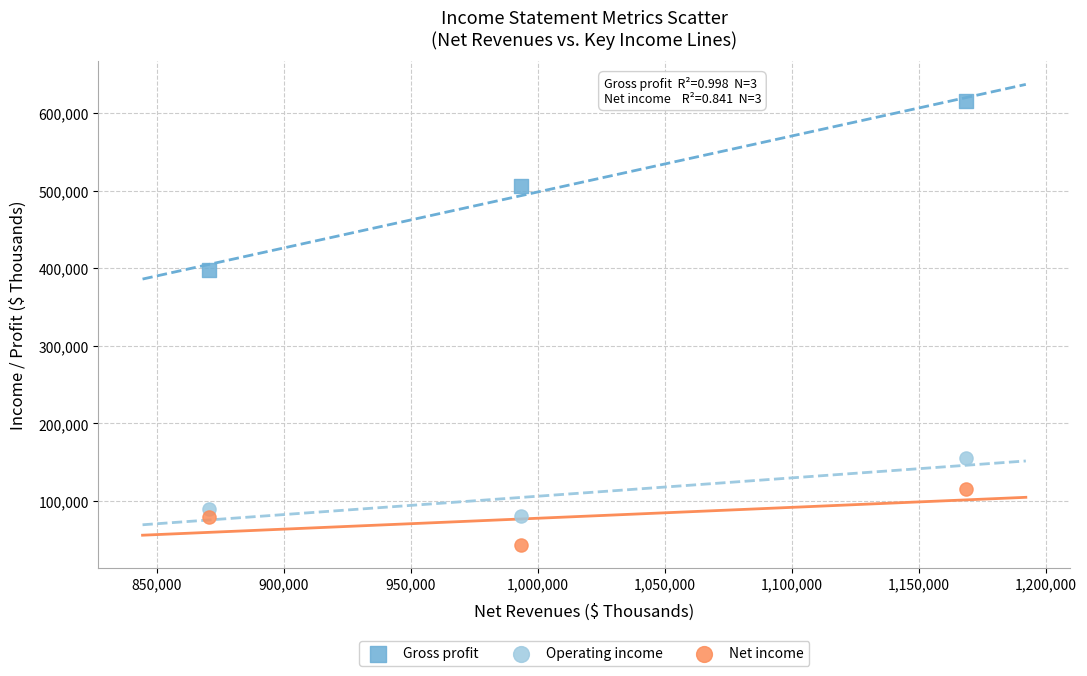

Across all series, what Y value is closest to 329236?

397838